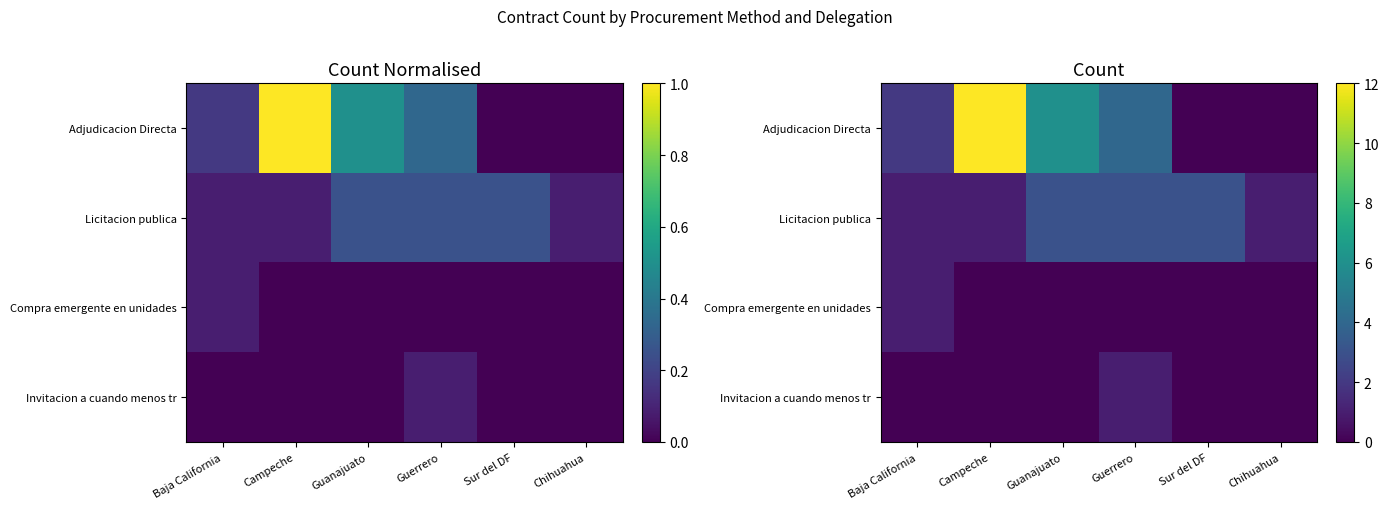

What is the average value of the Licitacion publica series?

2